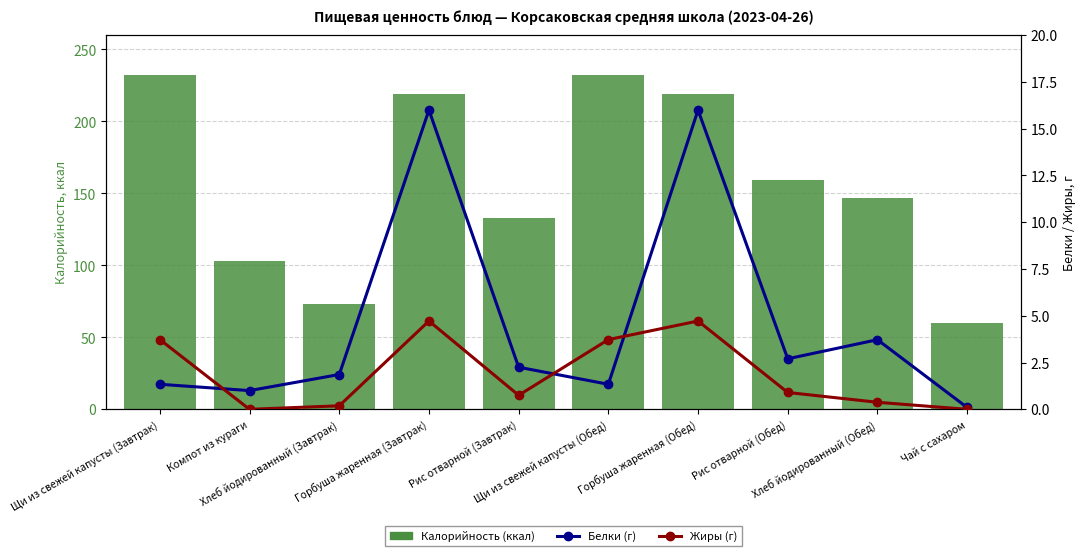

What is the average value of the Белки (г) series?

4.6